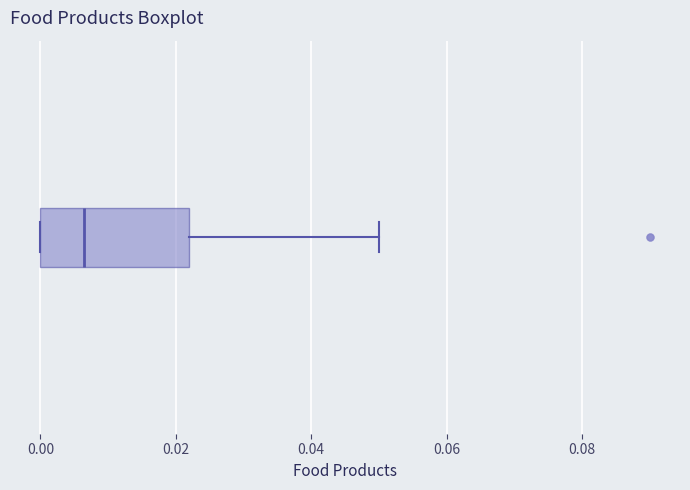

Transcribe this box plot: give where the median line is, the range the box spans, and where the two whiskers end, as read against the x-axis. The values are not printed on the chart, so give them approximately, as read against the axis.

median 0.006, box 0.000 to 0.022, whiskers 0.000 to 0.050